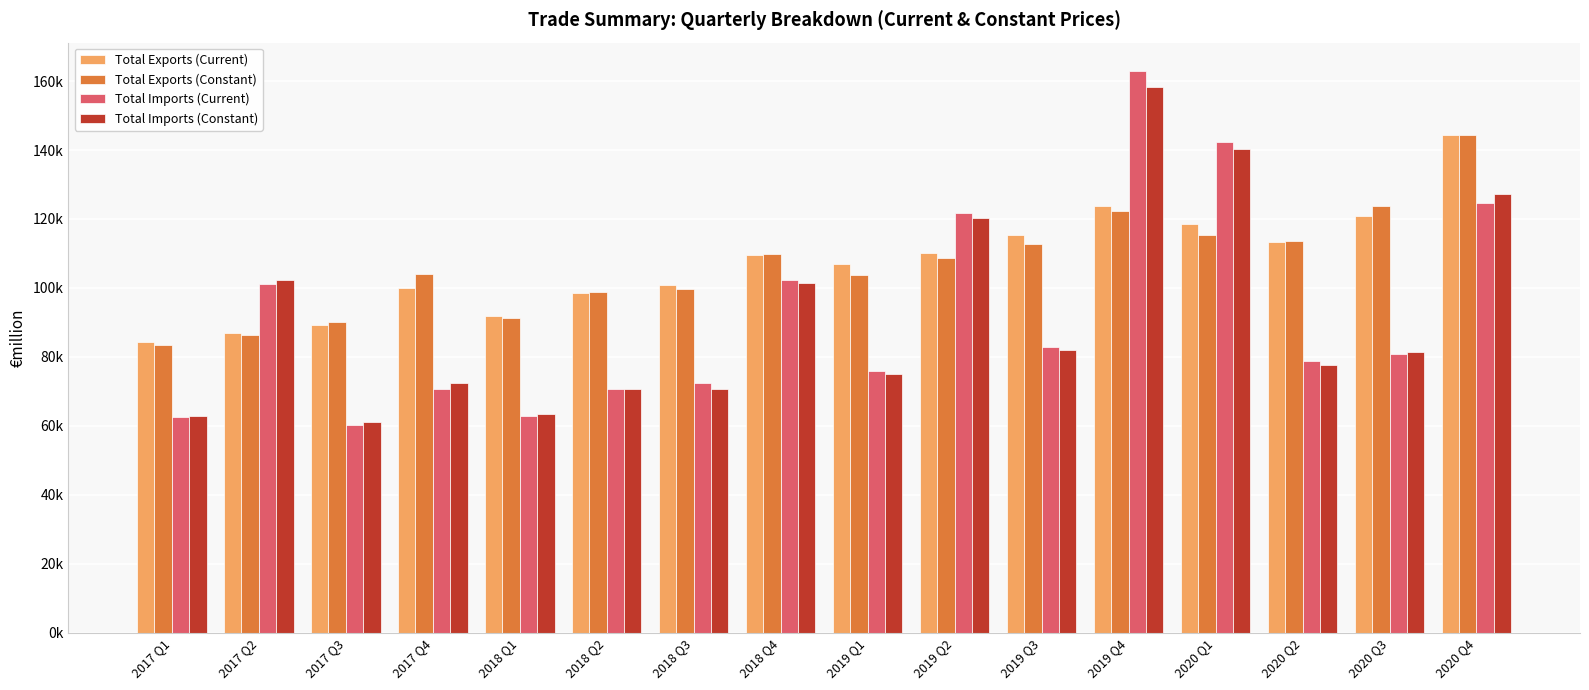

What are all the series names shown in the legend?

Total Exports (Current), Total Exports (Constant), Total Imports (Current), Total Imports (Constant)